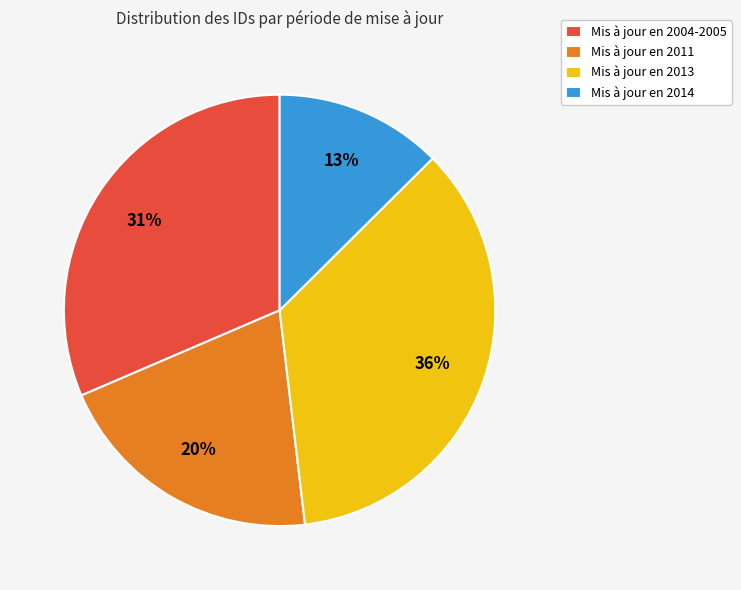

To the nearest percent, what percentage of the pie is Mis à jour en 2013?

36%